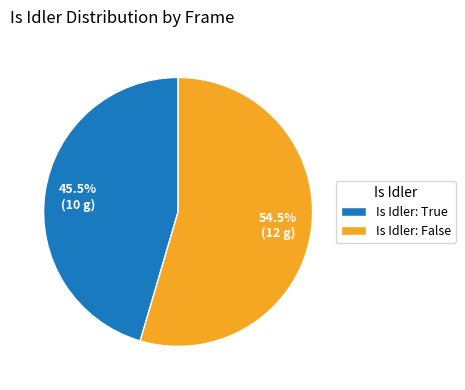

How many slices are in this pie chart?

2